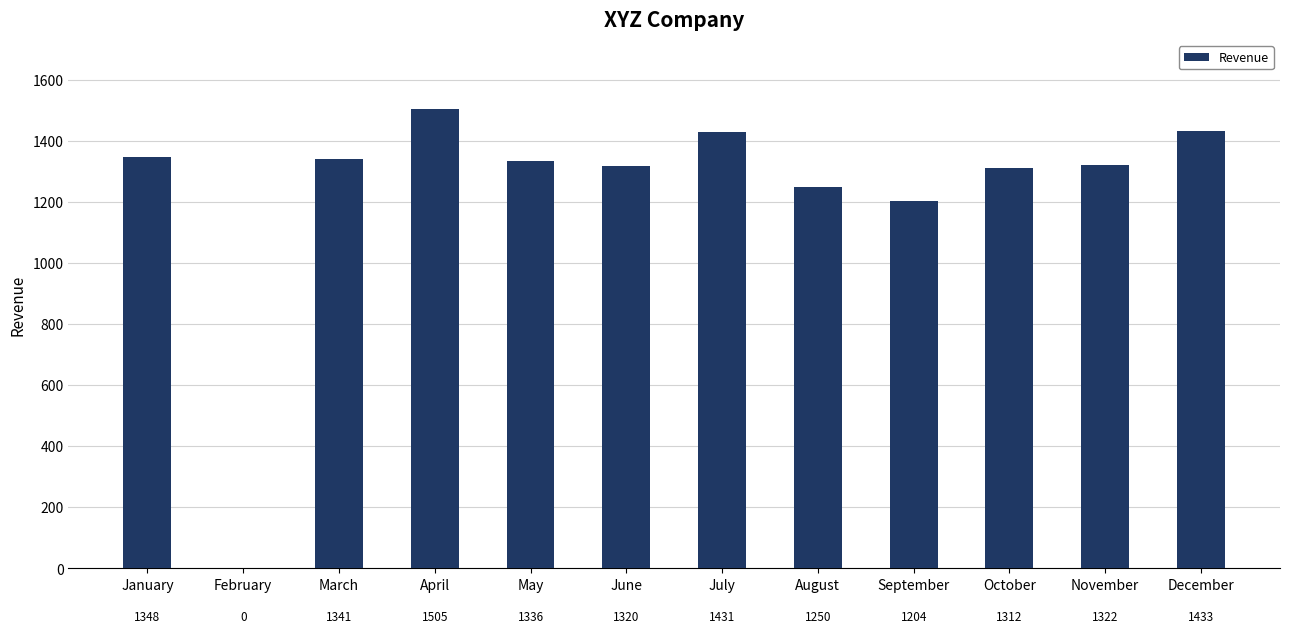

At which label is the value closest to 752?

September